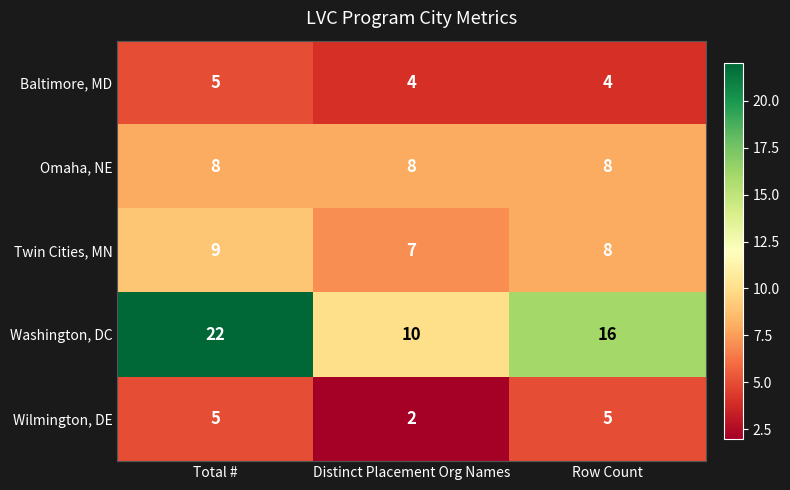

Count the Wilmington, DE values in the range 2 to 5.

3